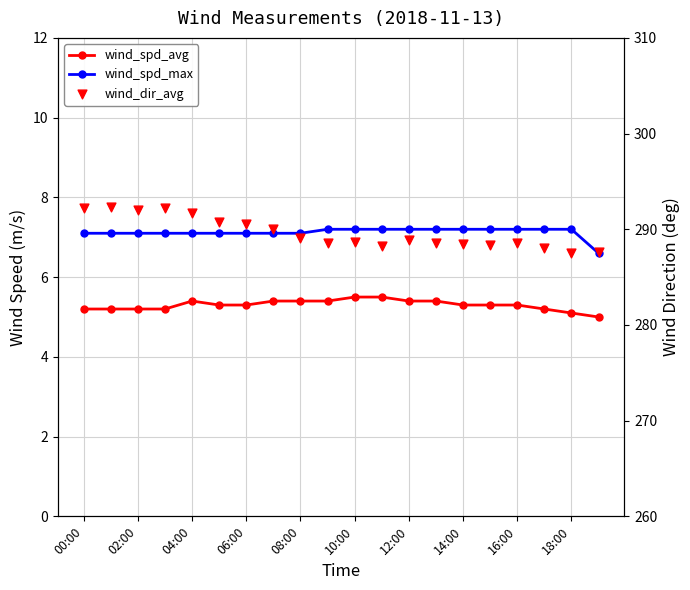

What are all the series names shown in the legend?

wind_spd_avg, wind_spd_max, wind_dir_avg